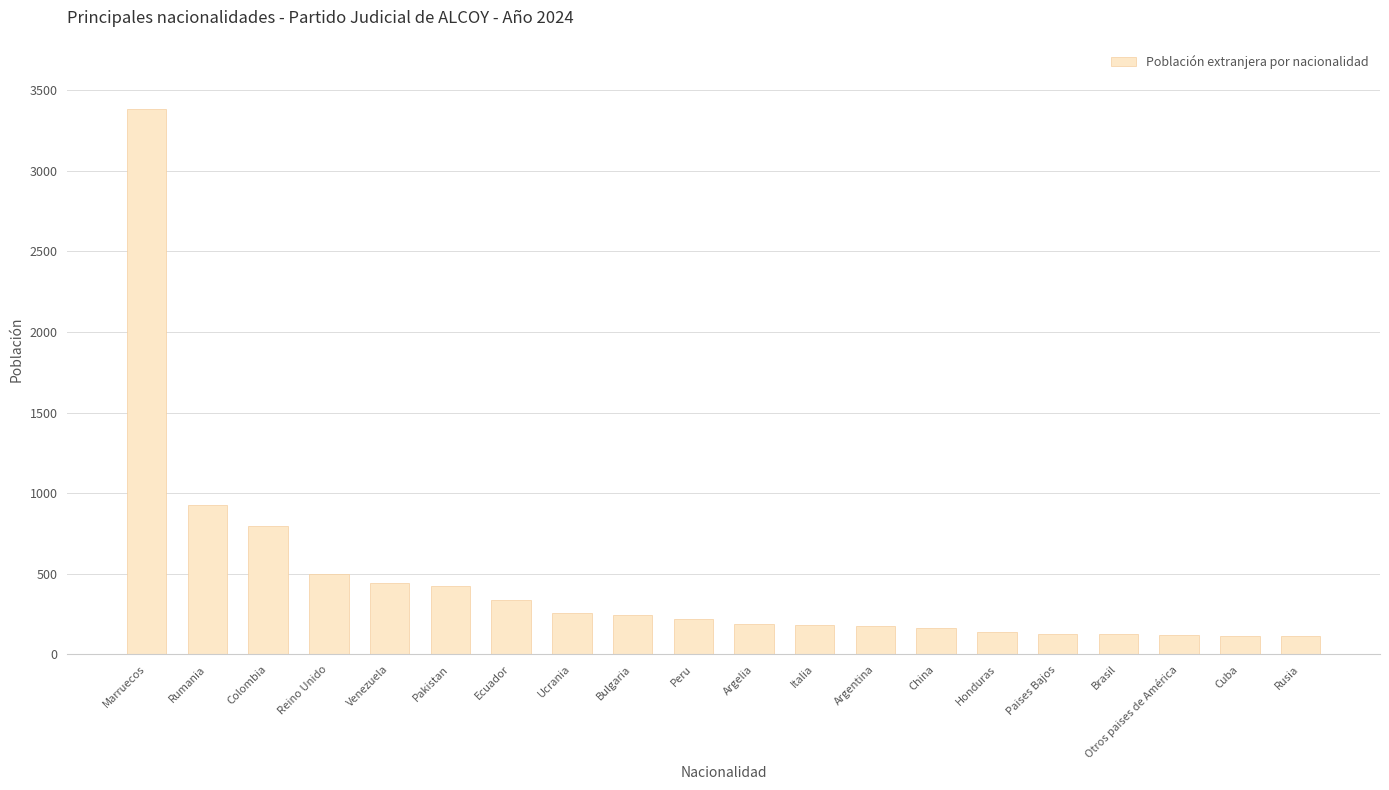

The value at Ucrania is 257. True or false?

True